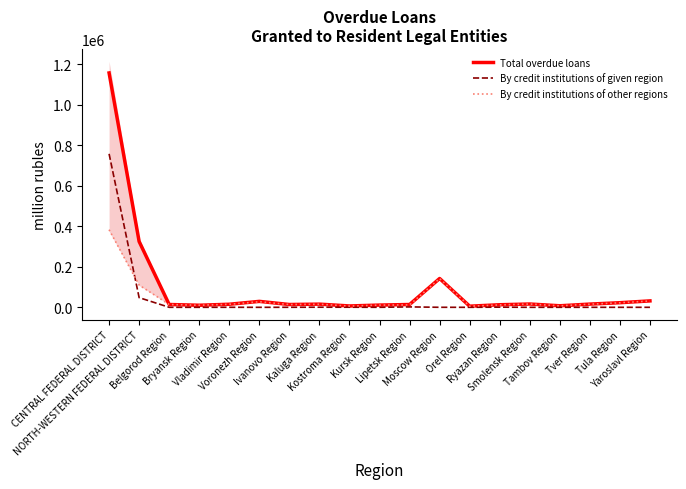

What is the maximum value shown in the chart?

1157664